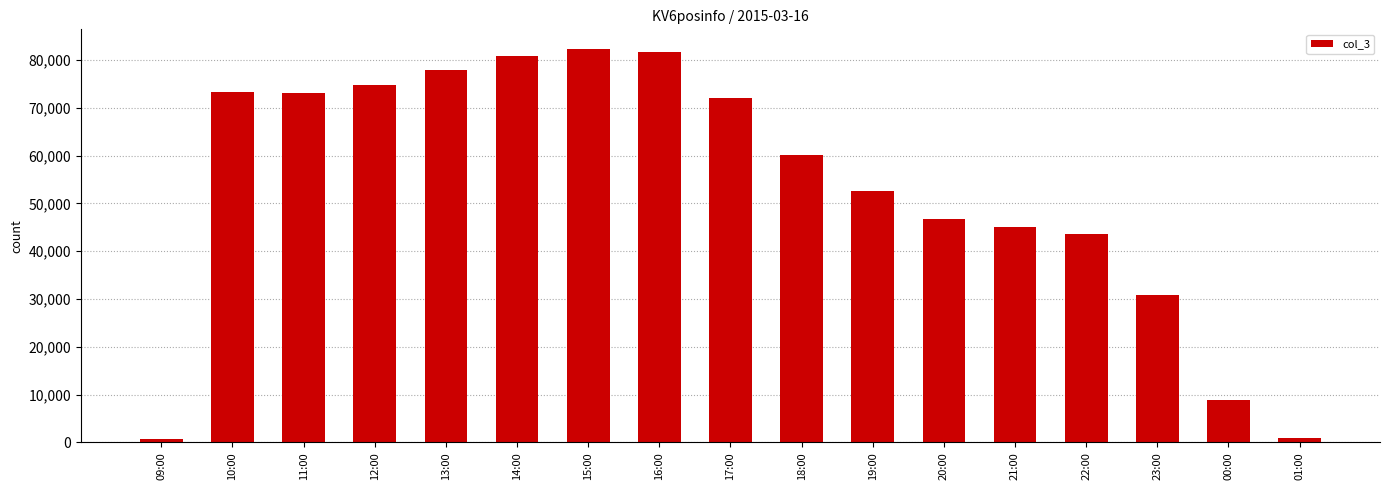

At which label is the value closest to 41528?

22:00